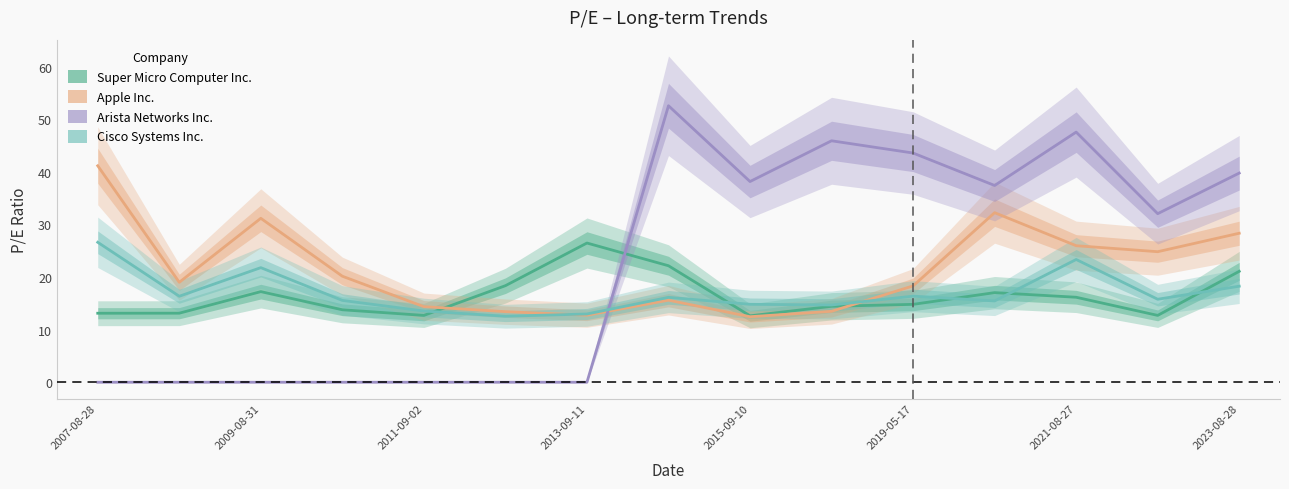

Is the value of Super Micro Computer Inc. at 2021-08-27 greater than the value of Apple Inc. at 2023-08-28?

Yes